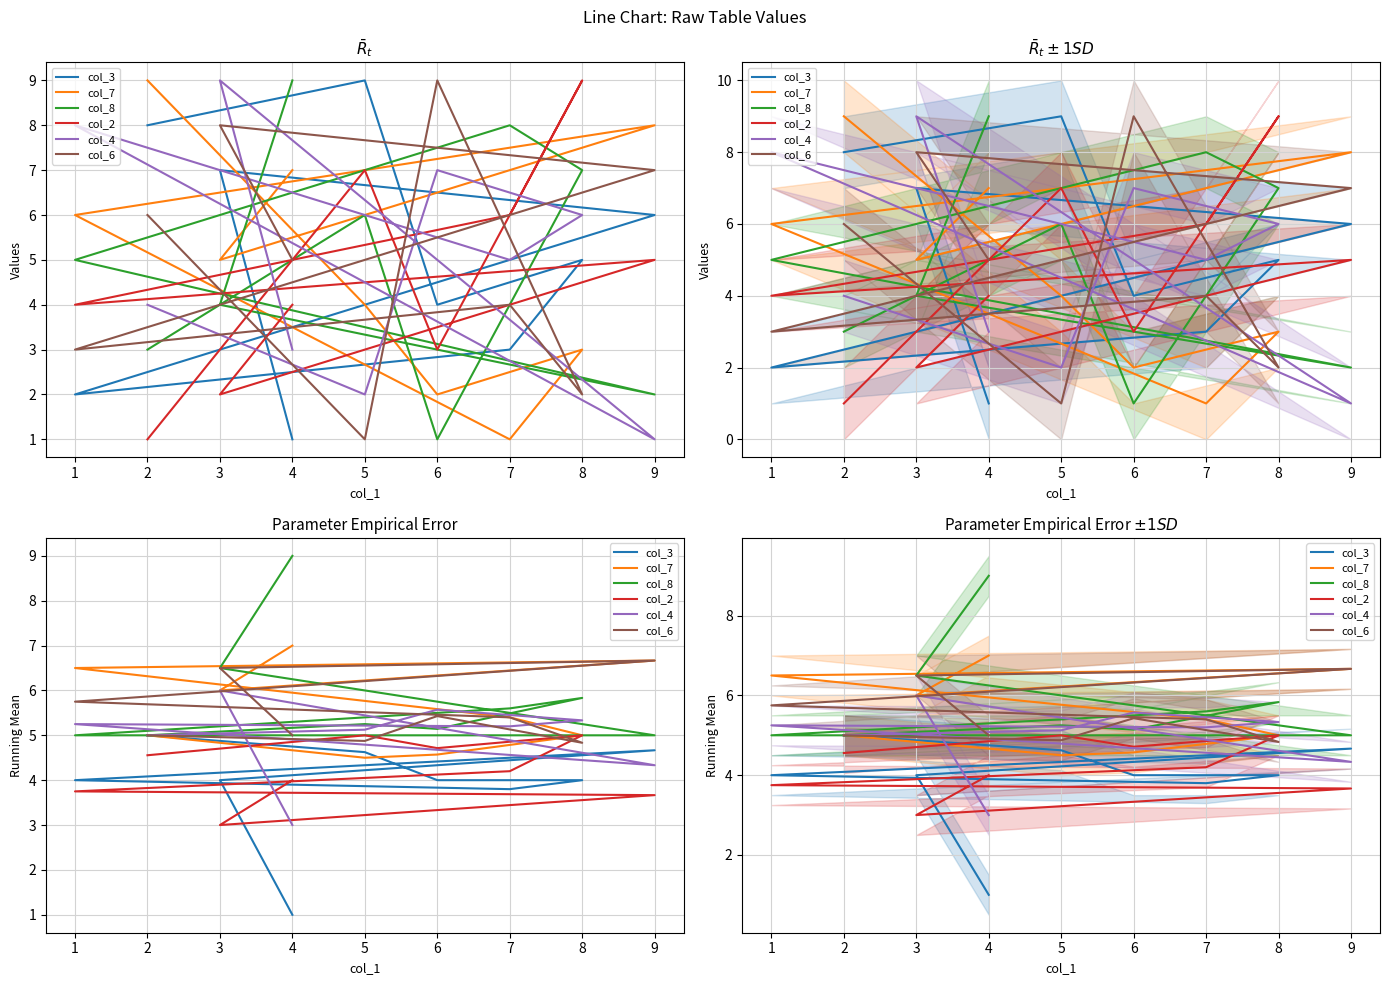

What is the difference between the second highest and second lowest values in the col_8 series?

1.5